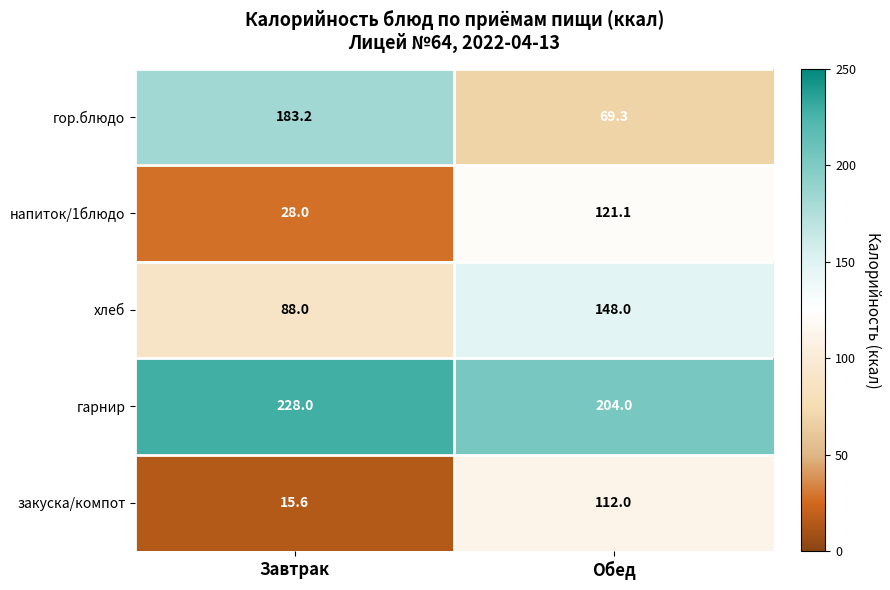

At which label is хлеб closest to 118?

Завтрак